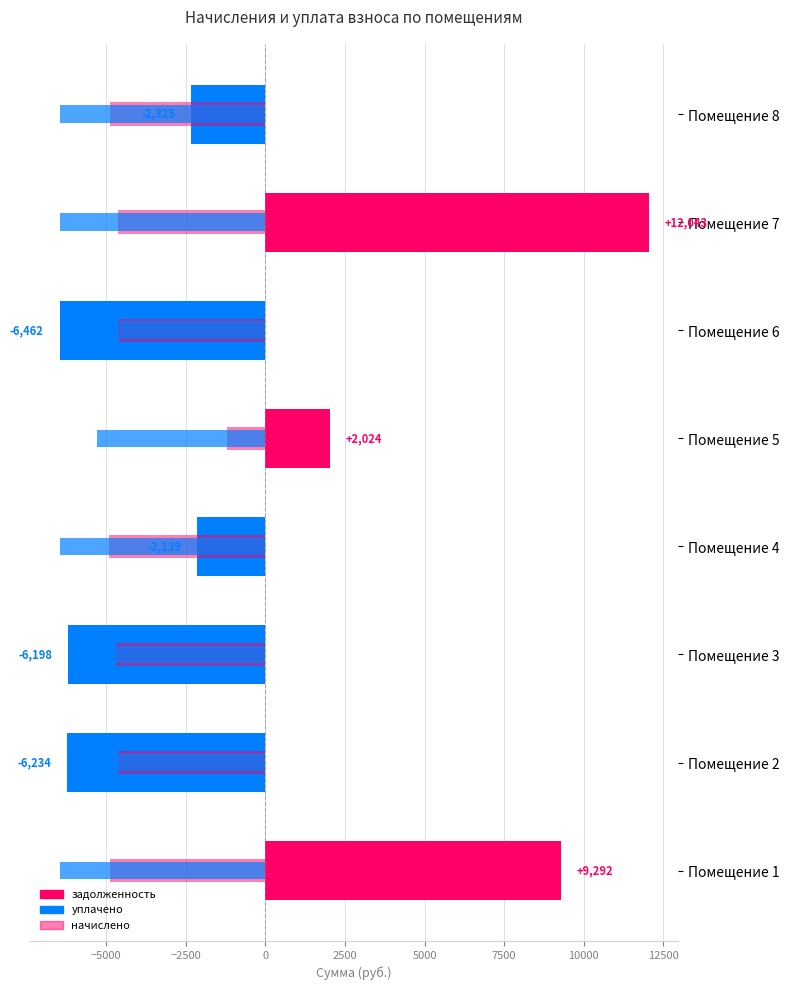

Reading right to left, list all the values displayed in this chart.

задолженность (отклонение): -2325.1	12042.5	-6462.2	2023.6	-2138.9	-6198.2	-6234.0	9292.4
начислено: -4886.6	-4625.3	-4586.3	-1199.0	-4902.2	-4703.3	-4633.1	-4898.3
уплачено: -6462.2	-6462.2	-4585.5	-5286.2	-6462.2	-4764.7	-4775.7	-6462.2